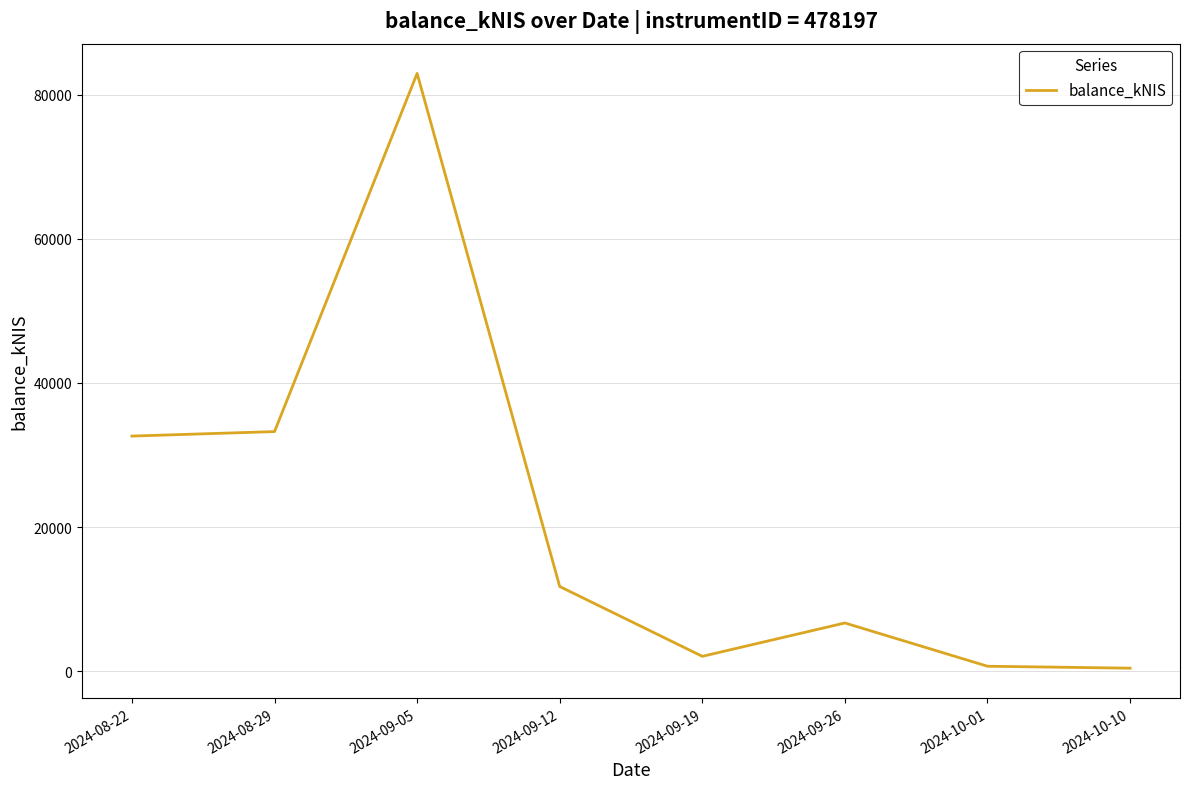

What is the ratio of the value at 2024-10-01 to the value at 2024-10-10?

1.6